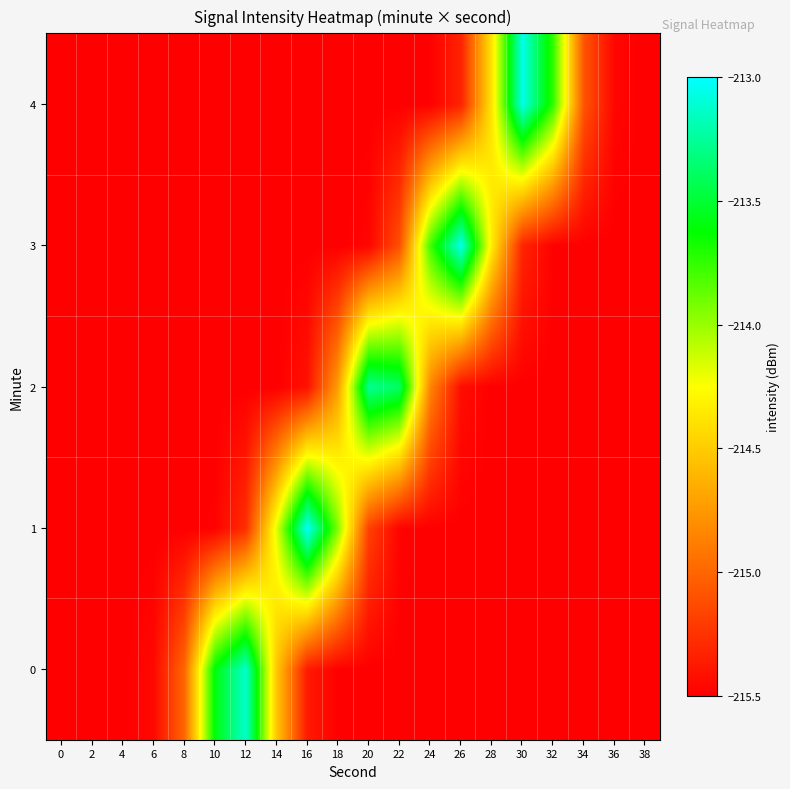

List the series in order of their peak value, lowest first.

2, 0, 4, 3, 1